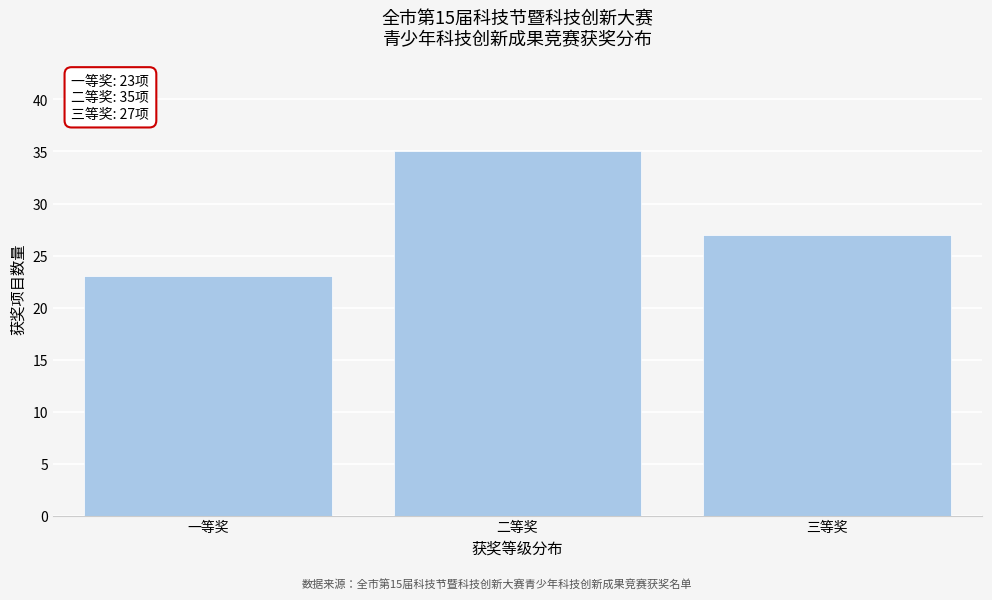

Reading right to left, transcribe all the data shown in this chart.

三等奖=27	二等奖=35	一等奖=23